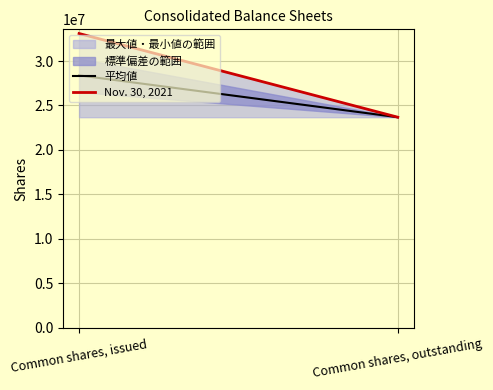

How many lines are shown in the chart?

2